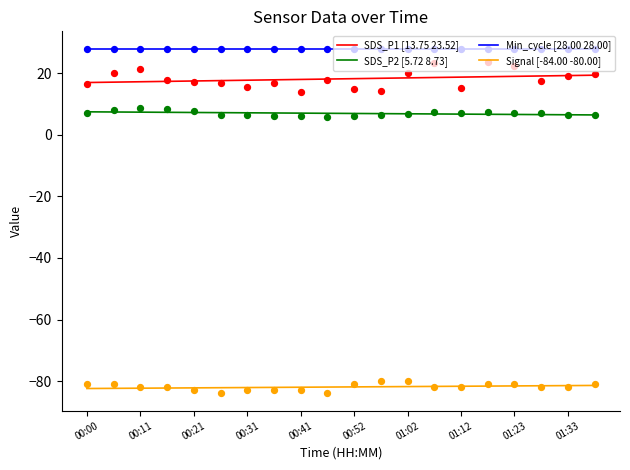

True or false: Min_cycle [28.00 28.00] and Signal [-84.00 -80.00] cross at least once.

False